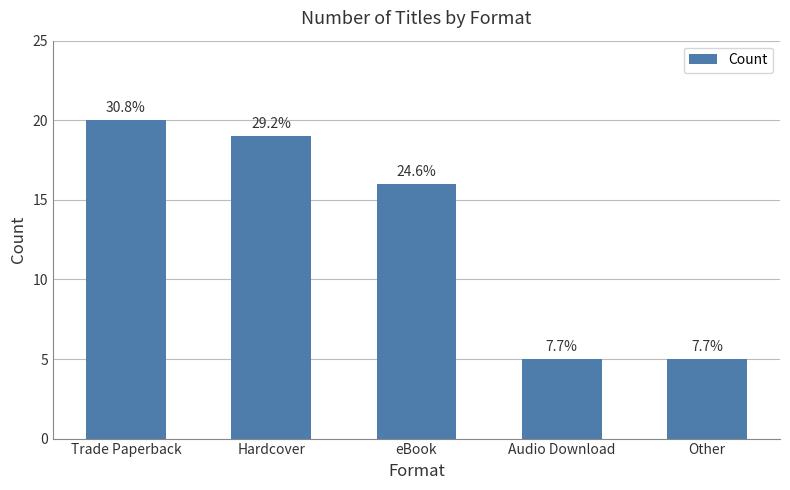

Does the chart contain any negative values?

No